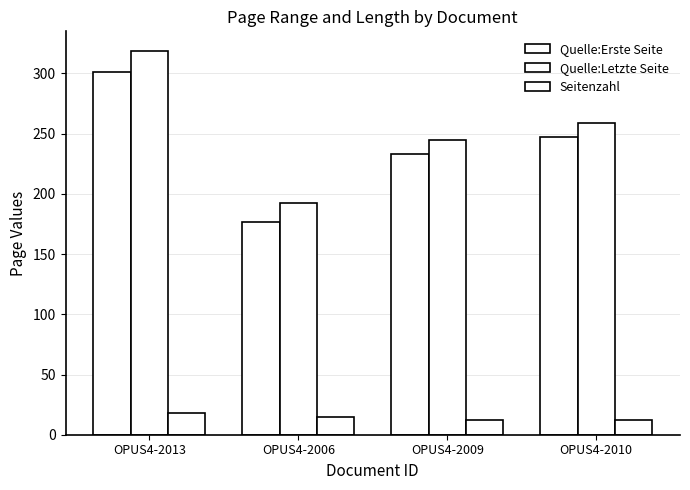

Which category has the lowest value in the Quelle:Letzte Seite series?

OPUS4-2006